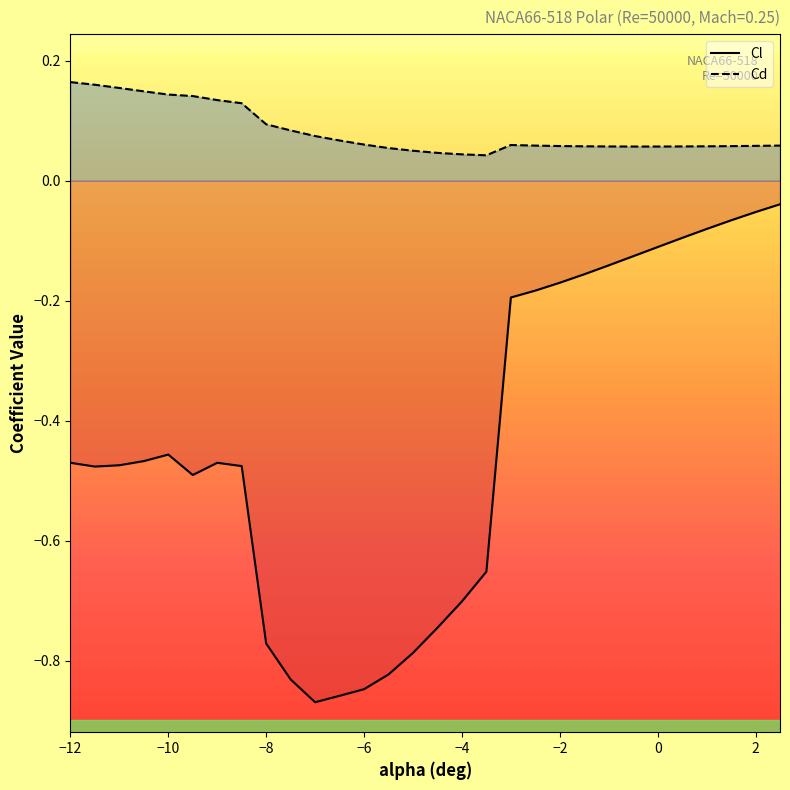

What are all the series names shown in the legend?

Cl, Cd